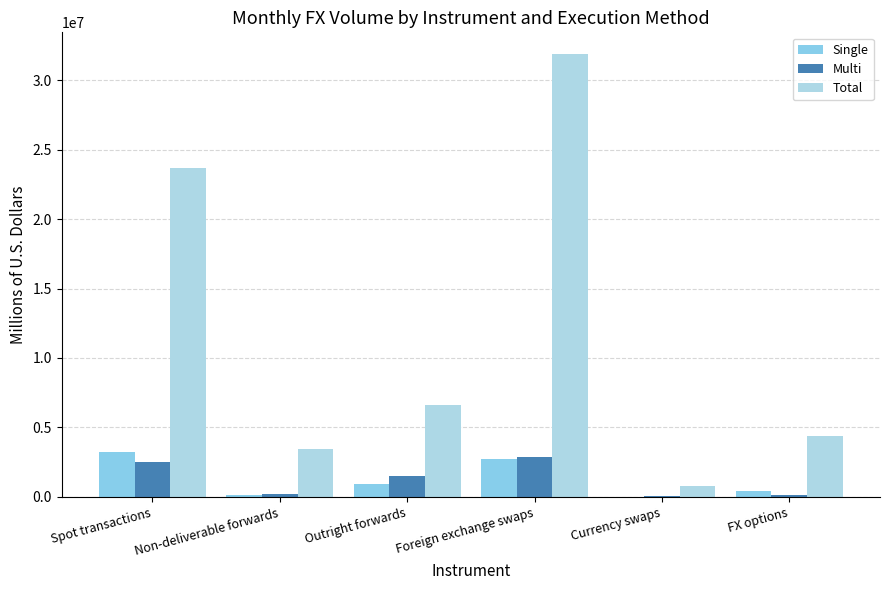

True or false: Total has a value of 4814040 at Non-deliverable forwards.

False